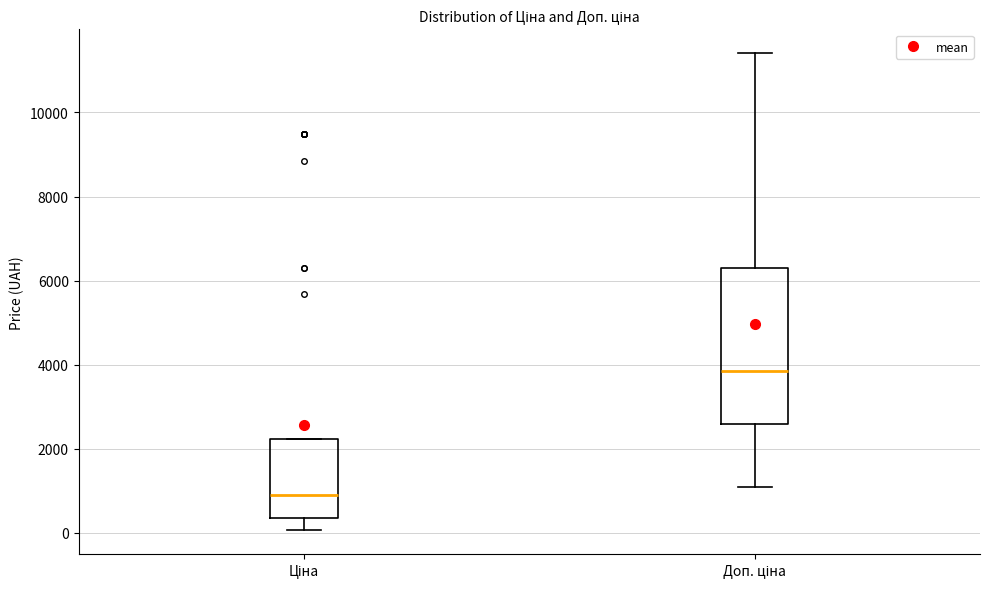

Which box is the tallest, from its lower edge to its upper edge?

Доп. ціна